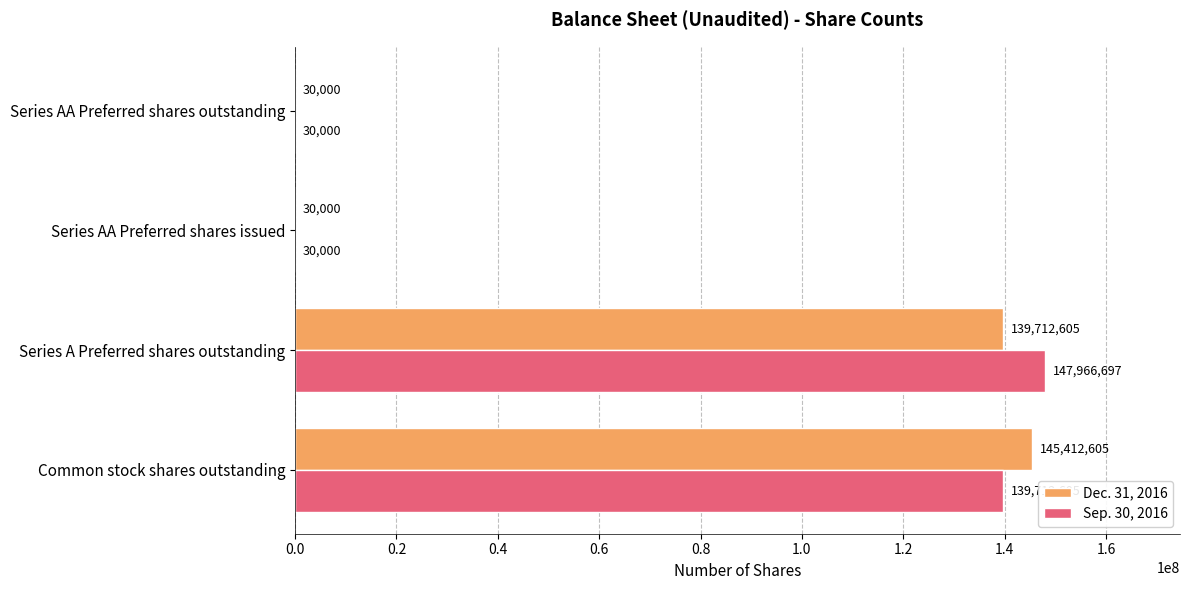

Which series changed the most between Common stock shares outstanding and Series AA Preferred shares issued?

Dec. 31, 2016